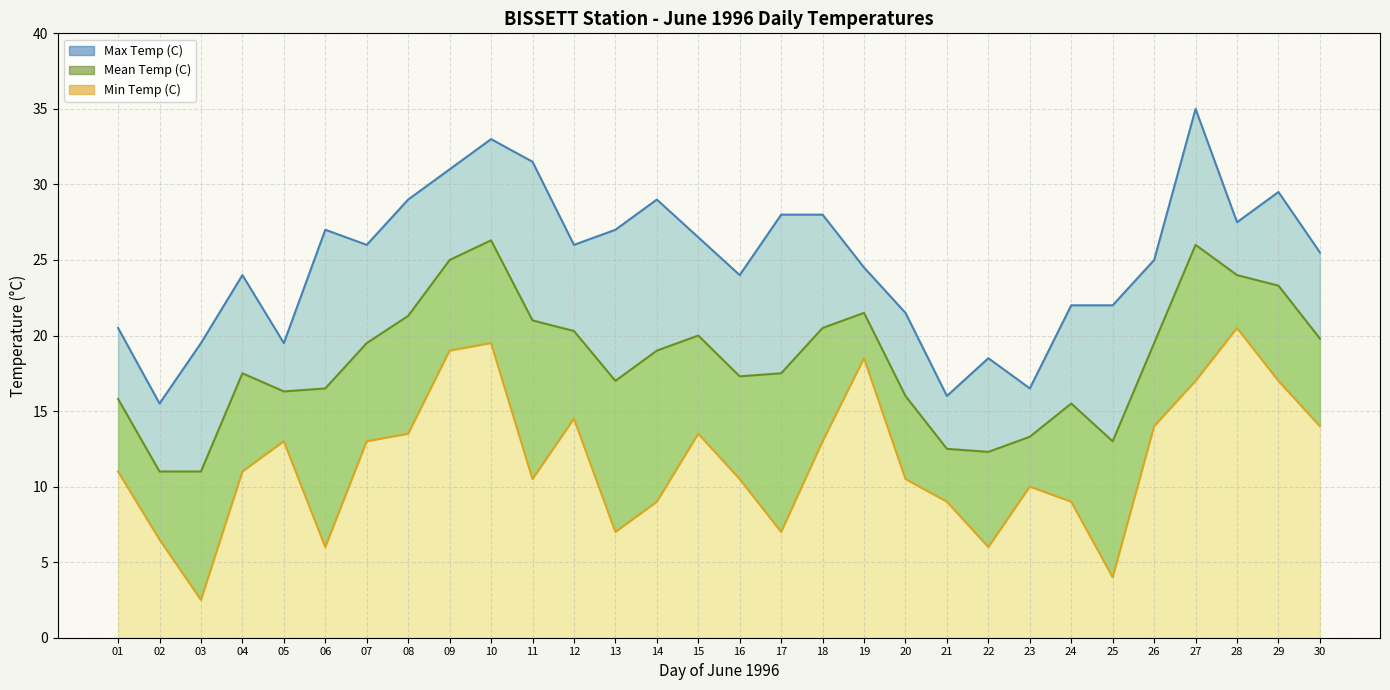

What is the sum of all Mean Temp (C) values?

549.5